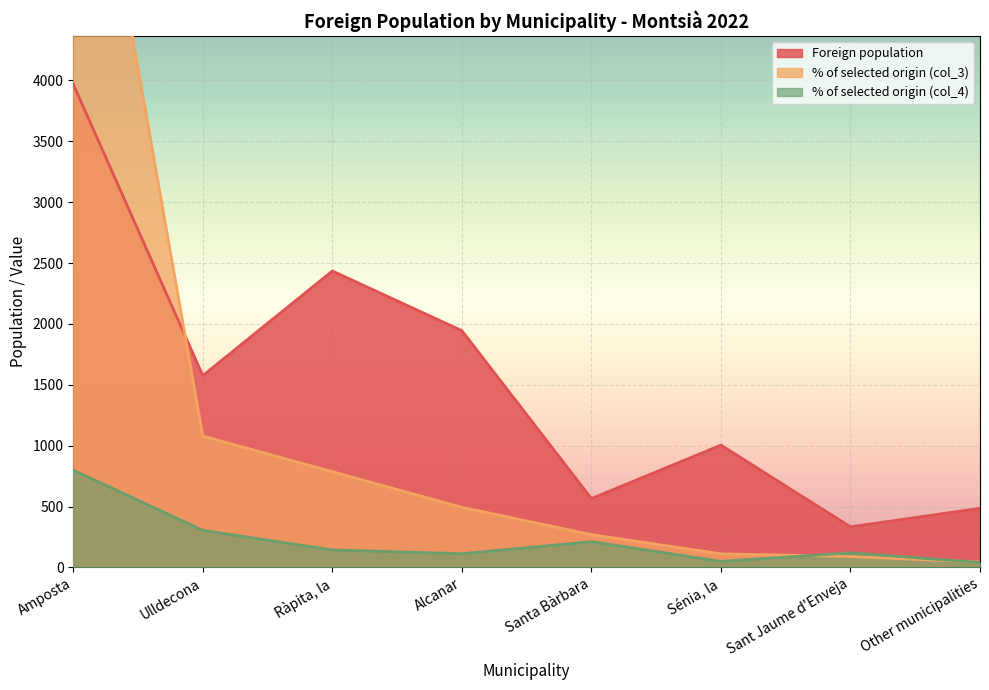

What is the label of the 5th point from the left?

Santa Bàrbara